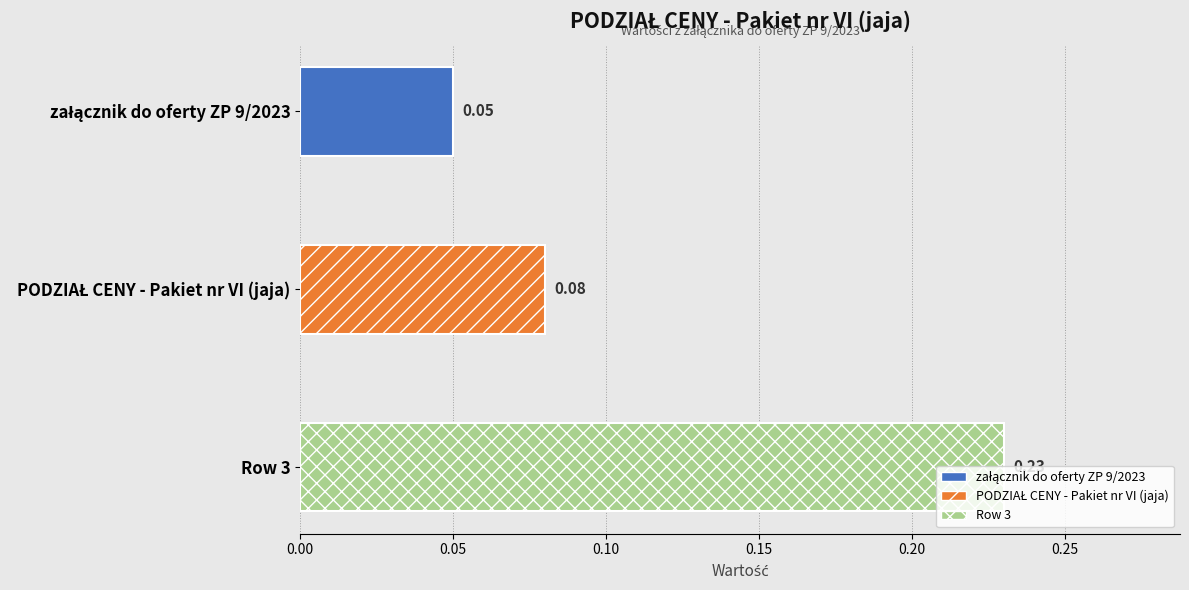

At which category does the chart reach its peak across all series?

Row 3